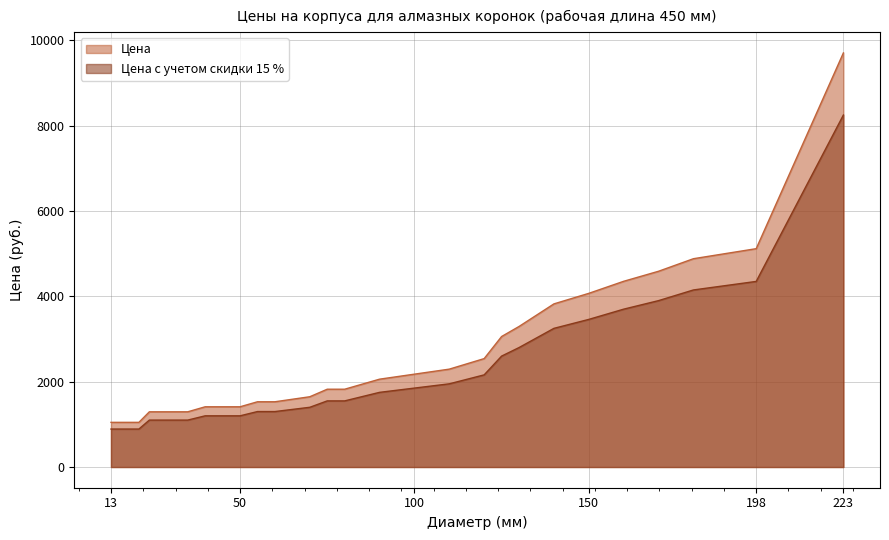

True or false: Цена с учетом скидки 15 % has a value of 3700.0 at 160.

True